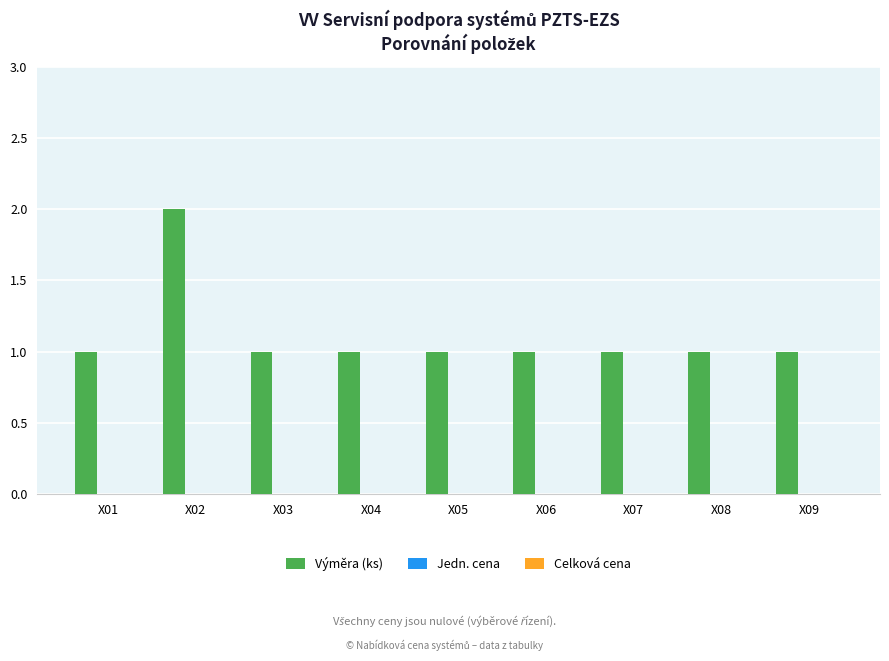

Which has a higher value, X02 or X06?

X02